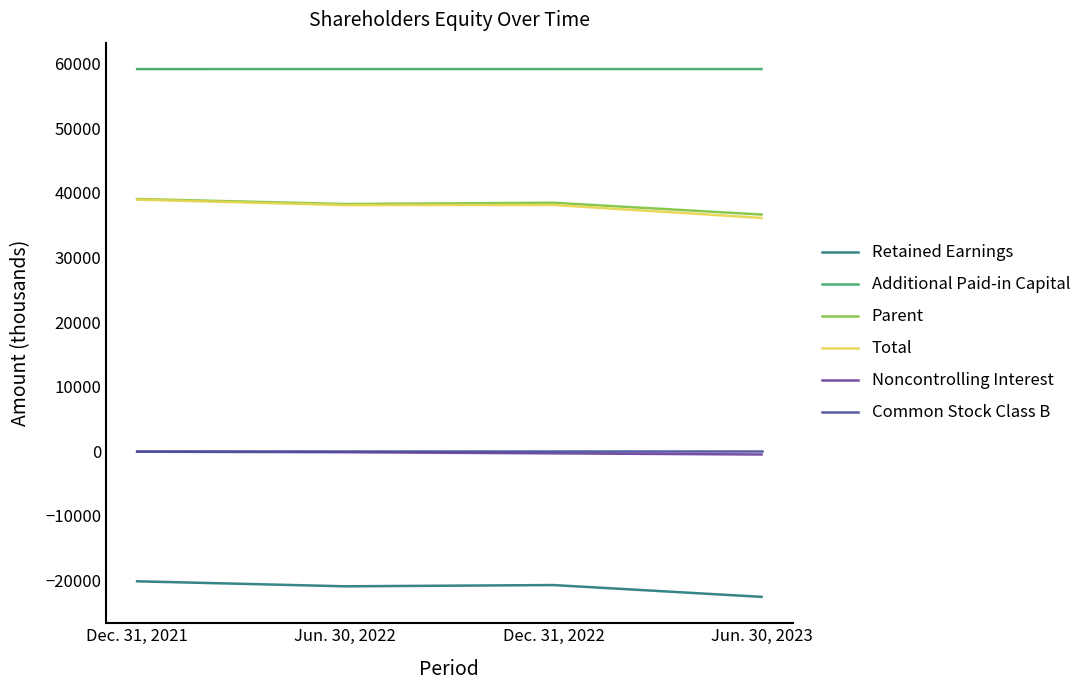

What is the total value across all series at Jun. 30, 2023?

108911